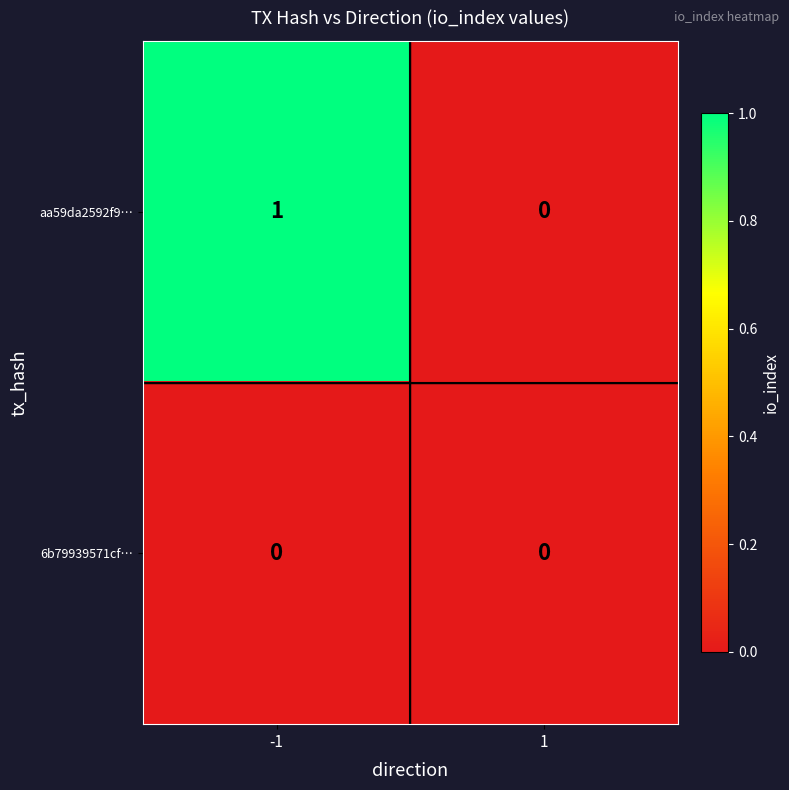

Reading right to left, what are all the values shown in this chart?

aa59da2592f9…: 1=0	-1=1
6b79939571cf…: 1=0	-1=0